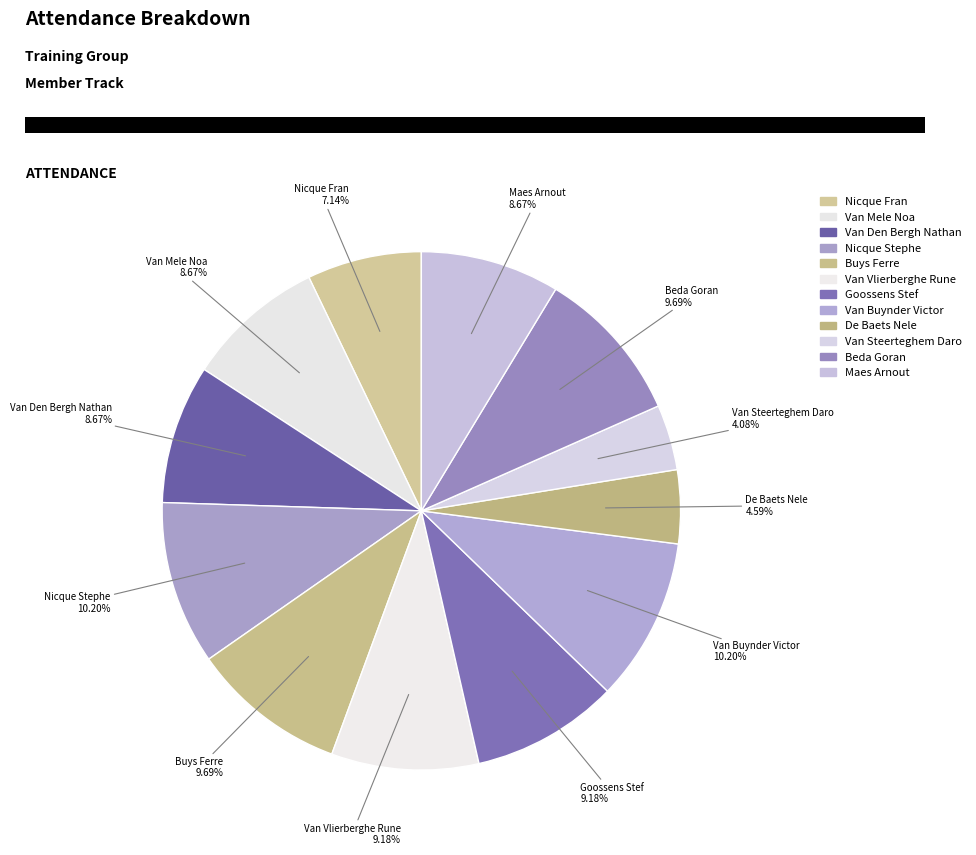

To the nearest percent, what is the difference between the Beda Goran and Van Den Bergh Nathan slice percentages?

1%